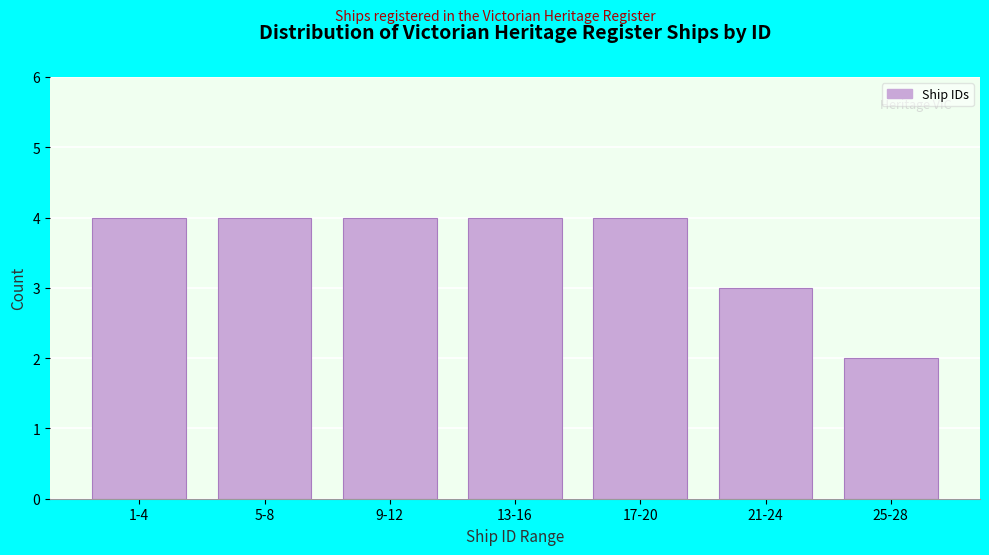

Reading right to left, extract all data points from this chart.

25-28=2	21-24=3	17-20=4	13-16=4	9-12=4	5-8=4	1-4=4